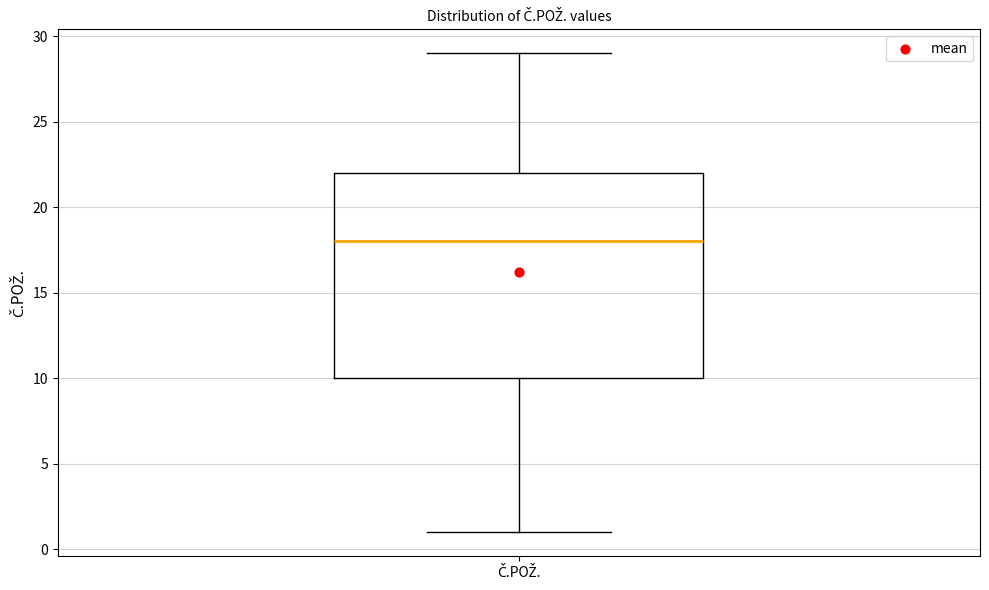

Read this box plot against the y-axis: the position of the median line, the range covered by the box, and the ends of both whiskers. The values are not printed on the chart, so give them approximately, as read against the axis.

median 18, box 10 to 22, whiskers 1 to 29